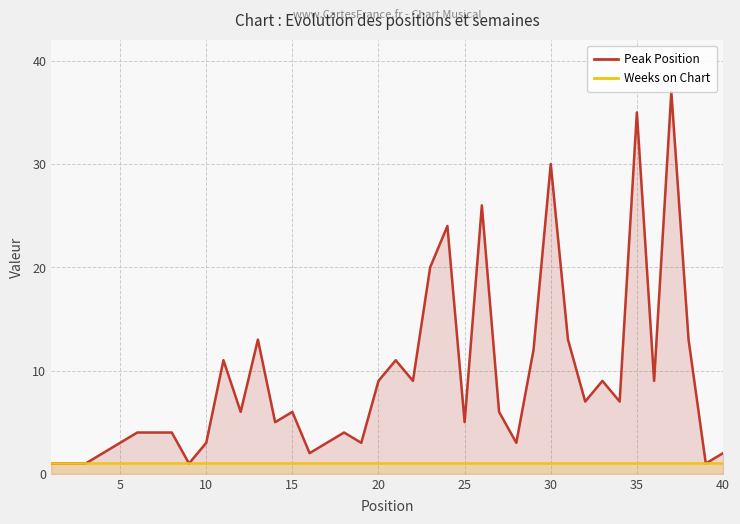

At how many categories does at least one series exceed 11?

10